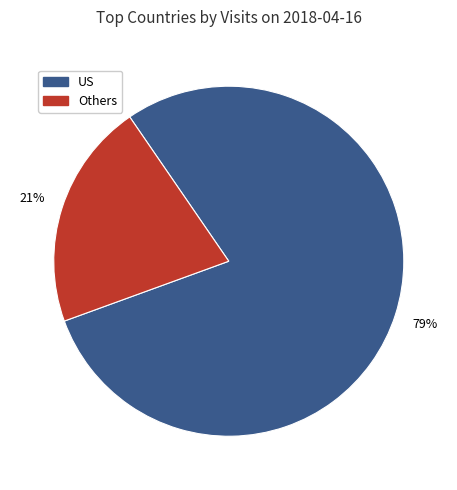

To the nearest percent, what is the difference between the largest and smallest slice percentages?

58%